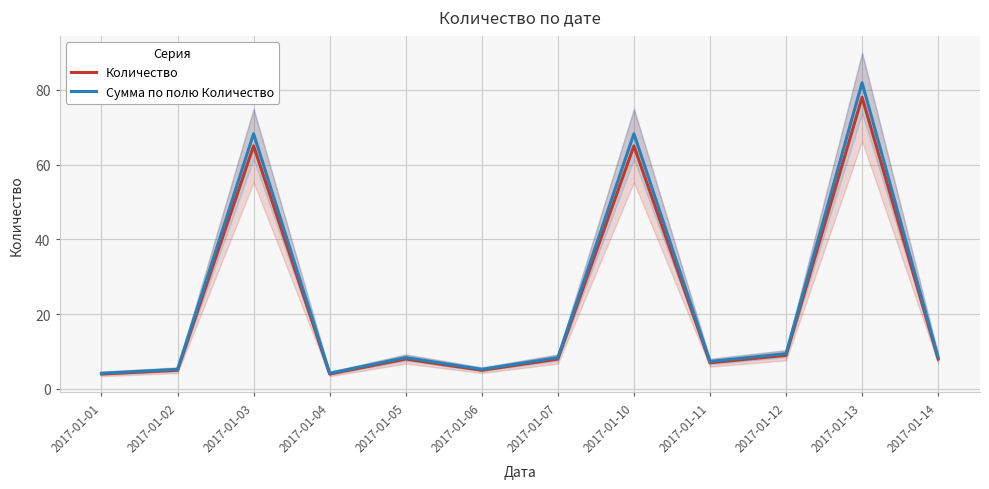

How many data points in Количество are less than 8?

5